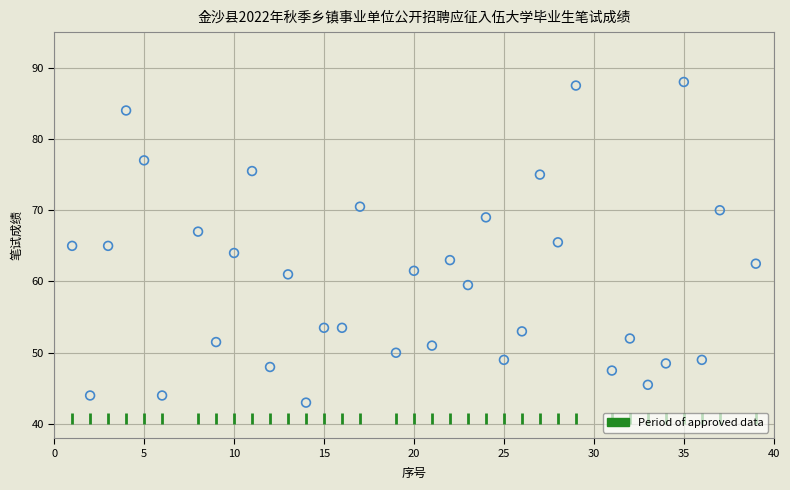

What is the range of Y values (max minus min)?

45.0